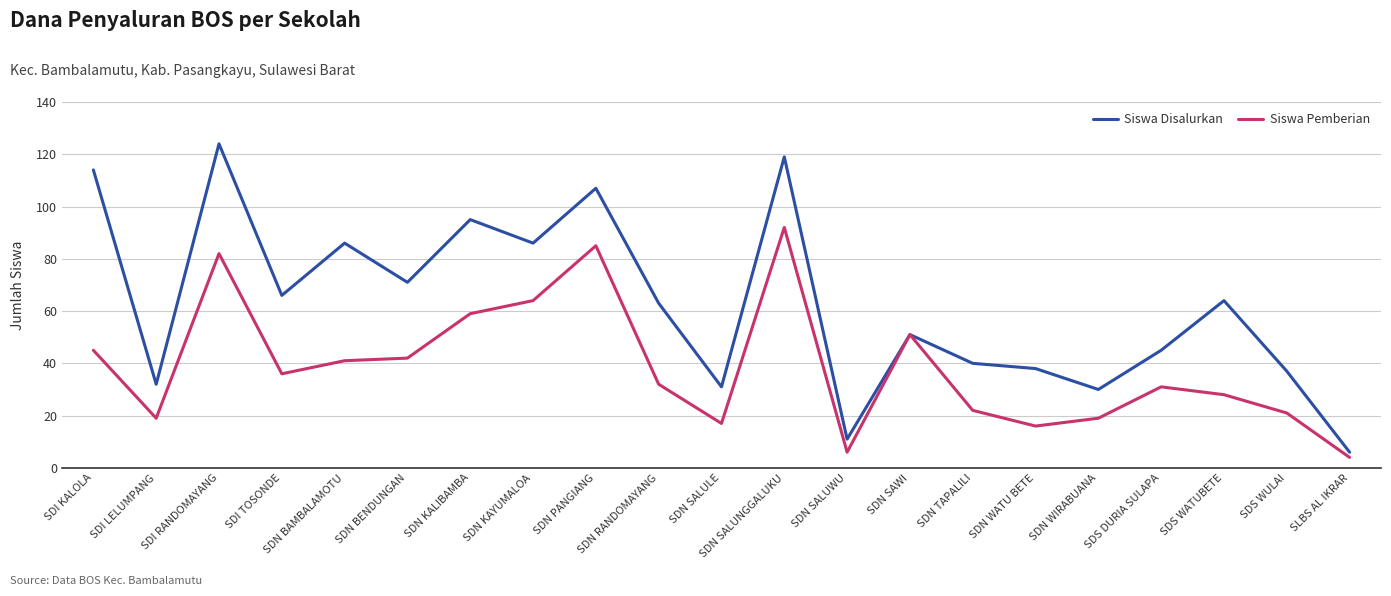

Which series changed the most between SDI LELUMPANG and SDN TAPALILI?

Siswa Disalurkan